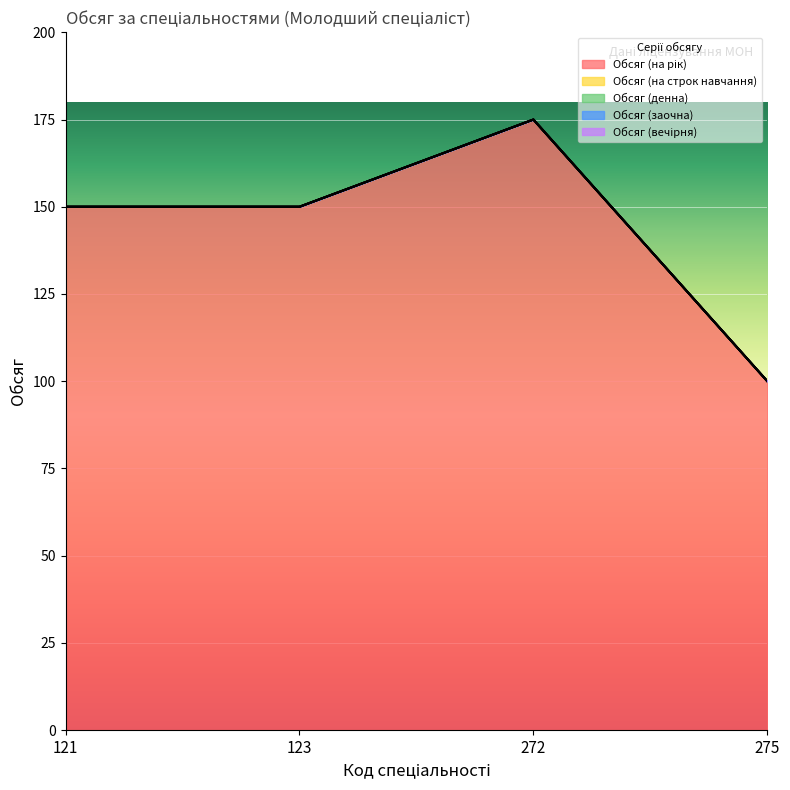

At 121, list the series in order from largest to smallest.

Обсяг (на рік), Обсяг (на строк навчання), Обсяг (денна), Обсяг (заочна), Обсяг (вечірня)